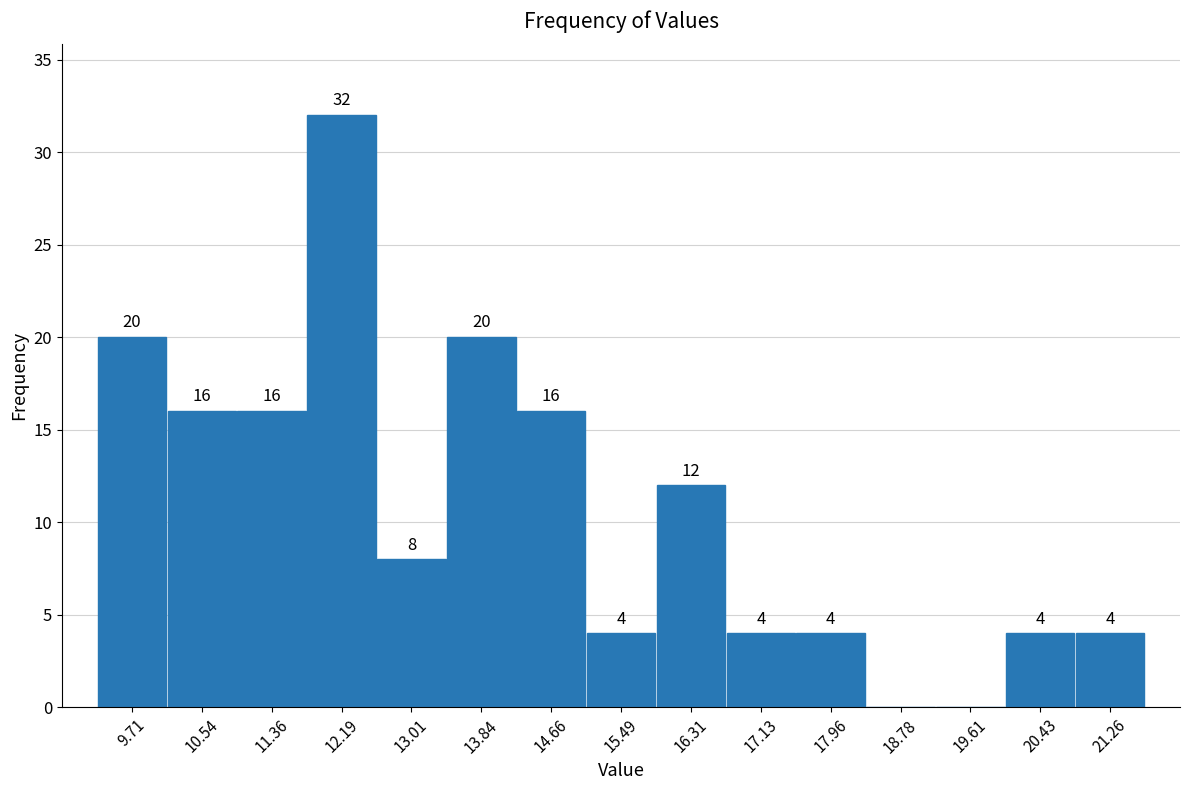

Which range on the x-axis has the tallest bar?

11.8 to 12.6